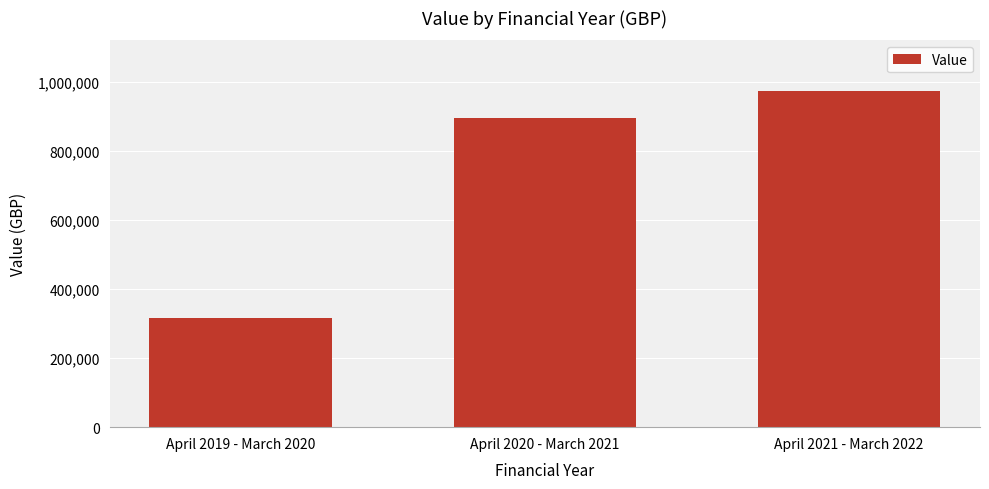

The value at April 2021 - March 2022 is 1597660.2. True or false?

False